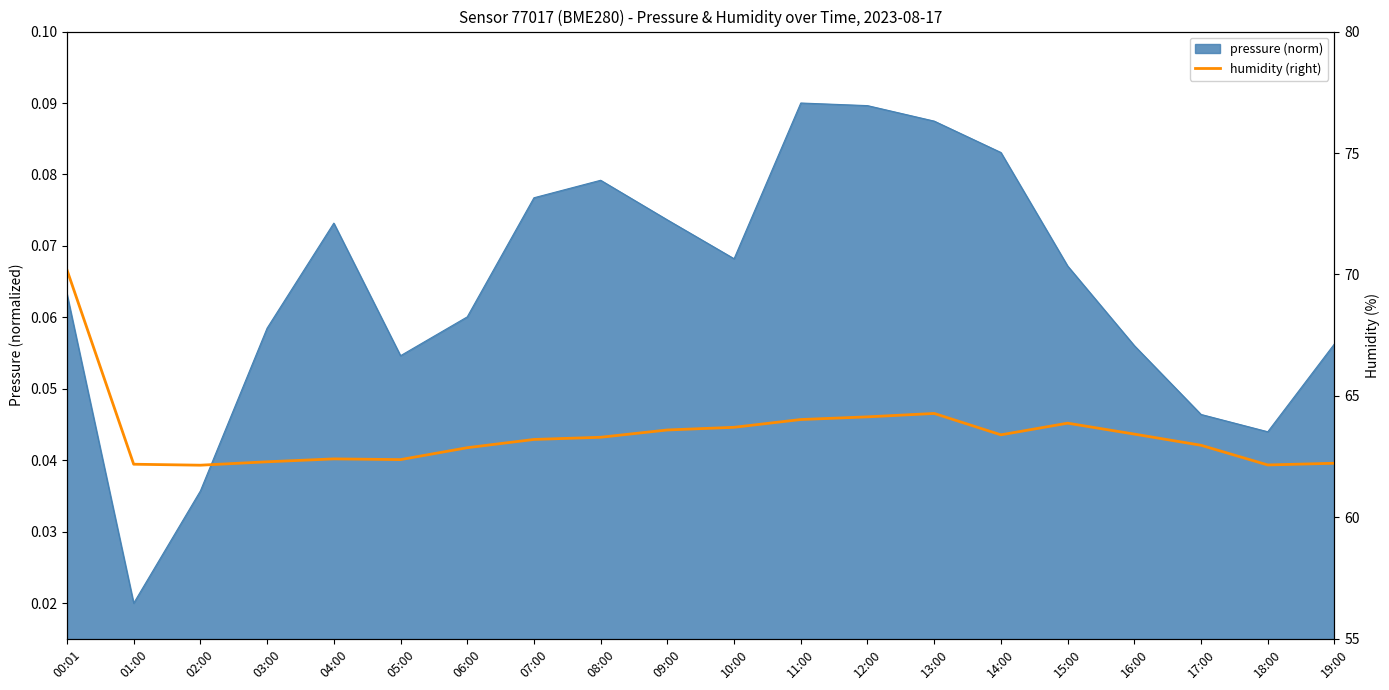

What position from the left is 12:00?

13